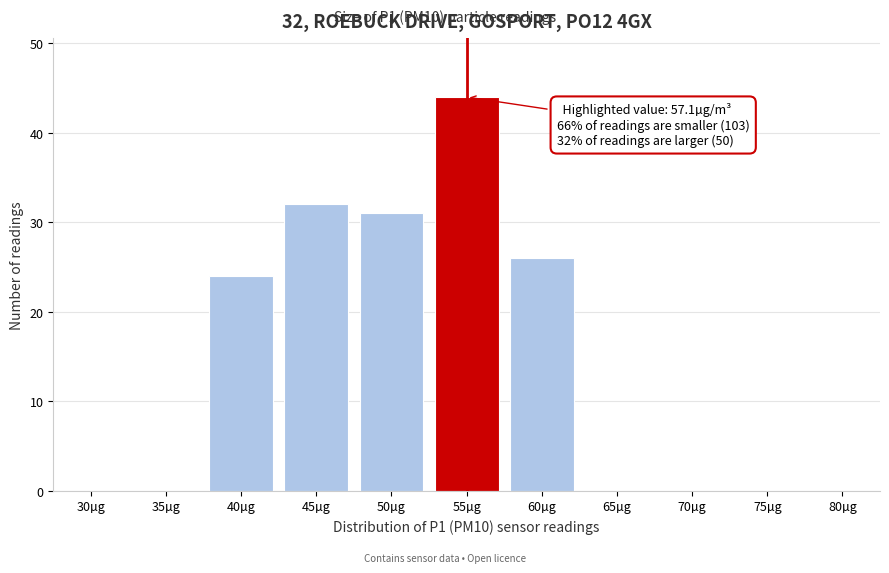

Reading right to left, what are all the values shown in this chart?

80µg=0	75µg=0	70µg=0	65µg=0	60µg=26	55µg=44	50µg=31	45µg=32	40µg=24	35µg=0	30µg=0